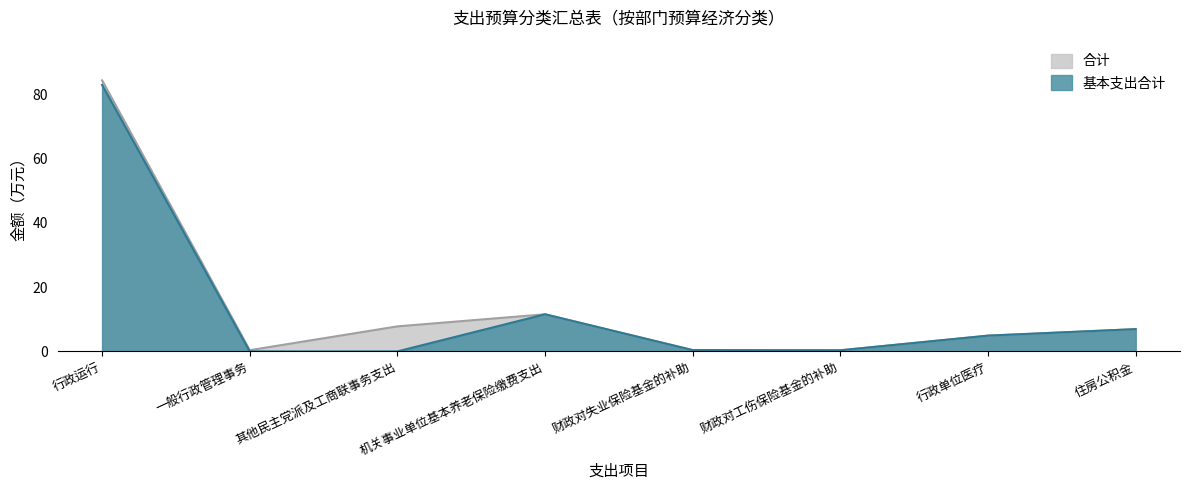

At which category is the sum across all series the highest?

行政运行